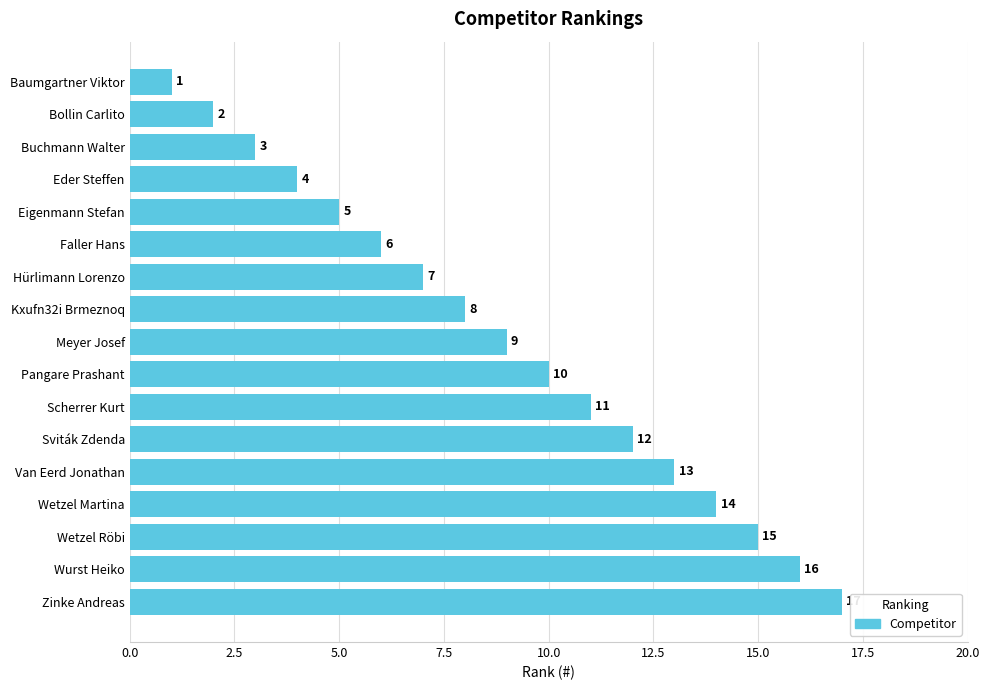

Is it true that the value at Eigenmann Stefan is 2?

False